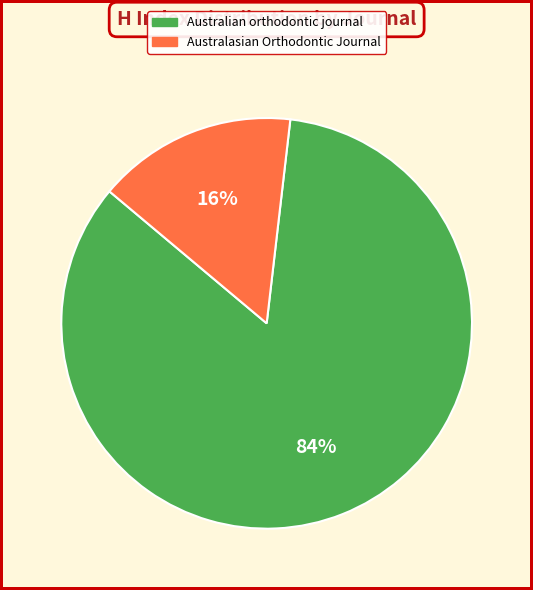

Is it true that Australasian Orthodontic Journal is 25% of the pie?

False